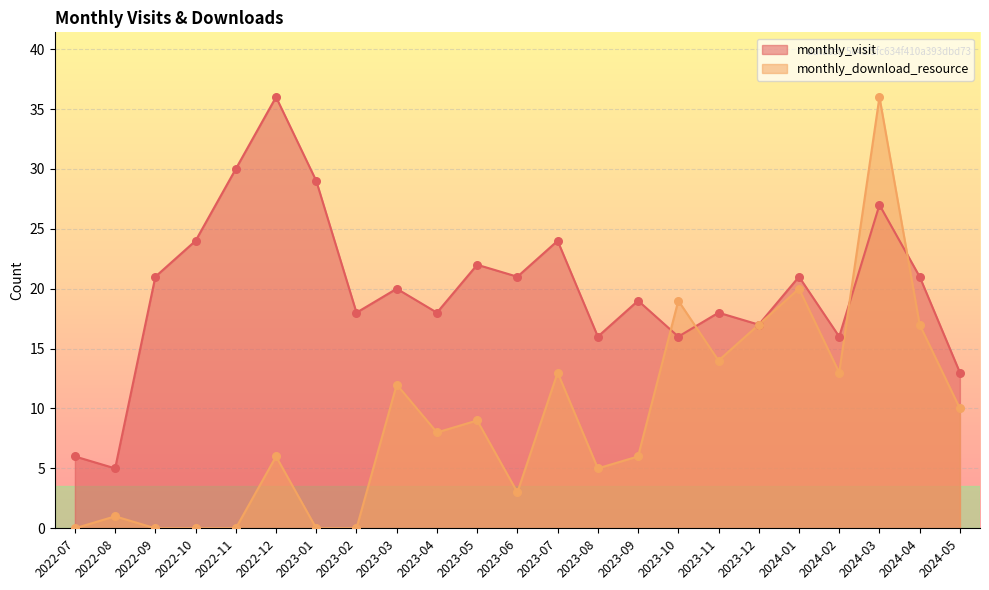

At how many categories does at least one series exceed 12?

21